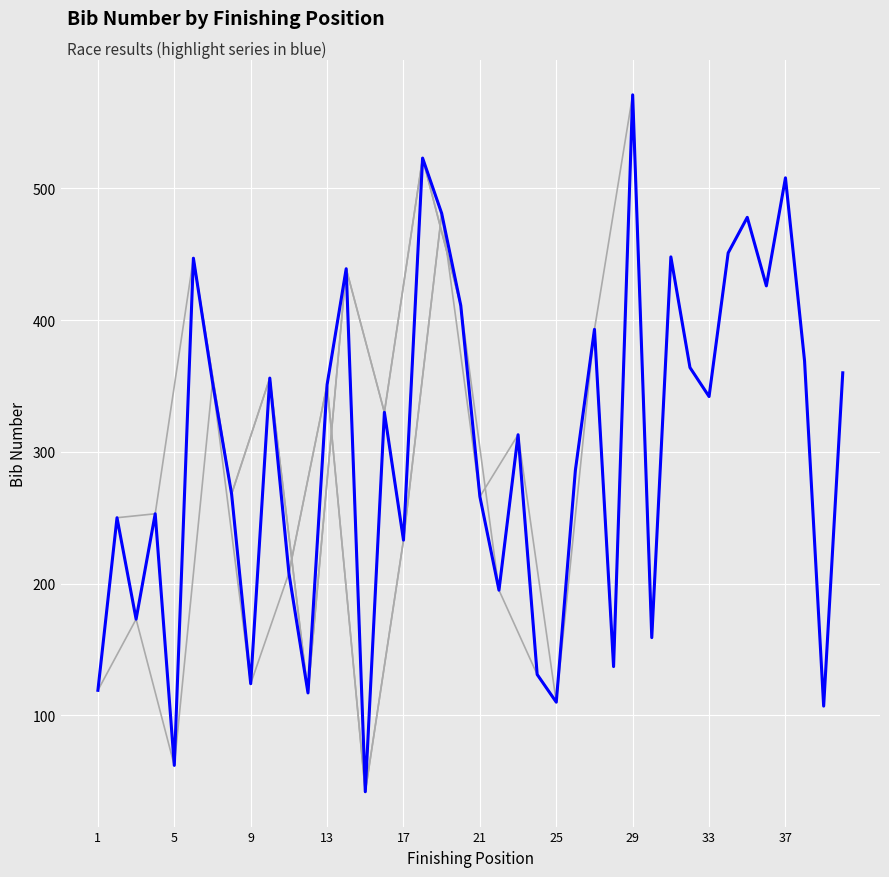

True or false: the data shows 560 at 26.

False